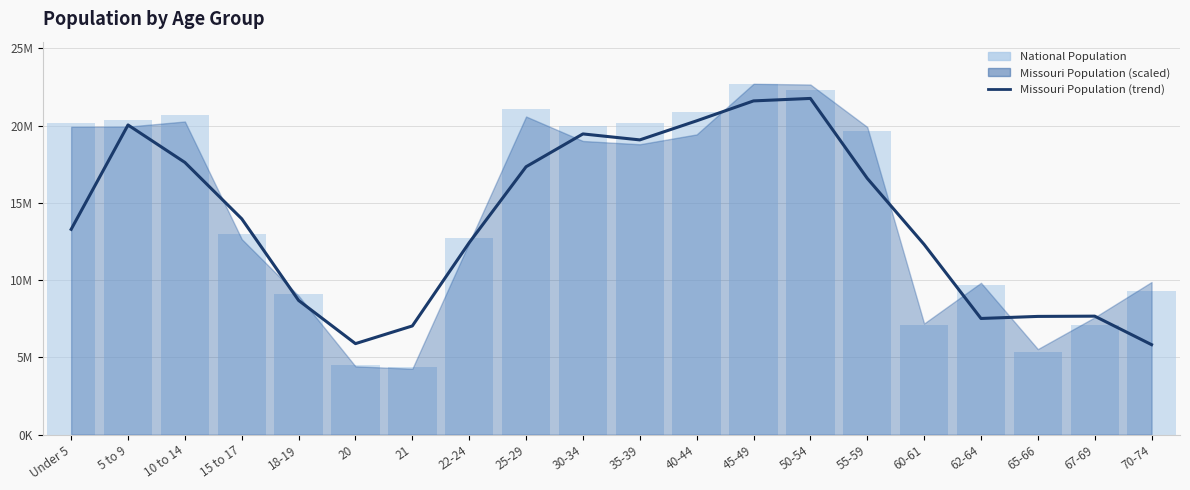

What position from the left is 5 to 9?

2